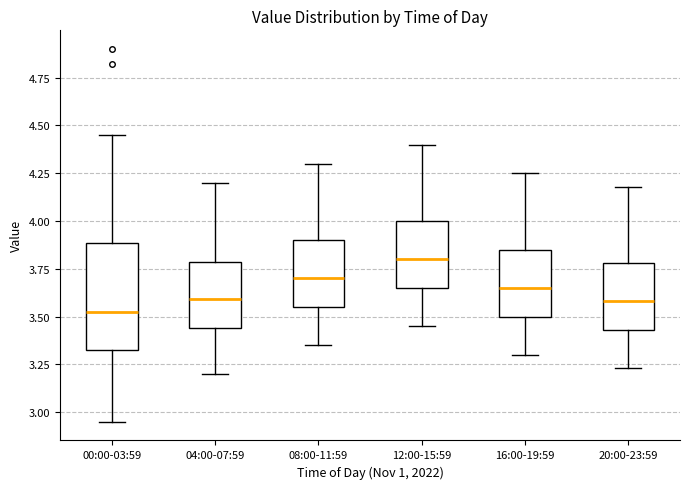

Where is the upper edge of the box for 16:00-19:59 on the y-axis? The values are not printed on the chart, so give them approximately, as read against the axis.

3.85